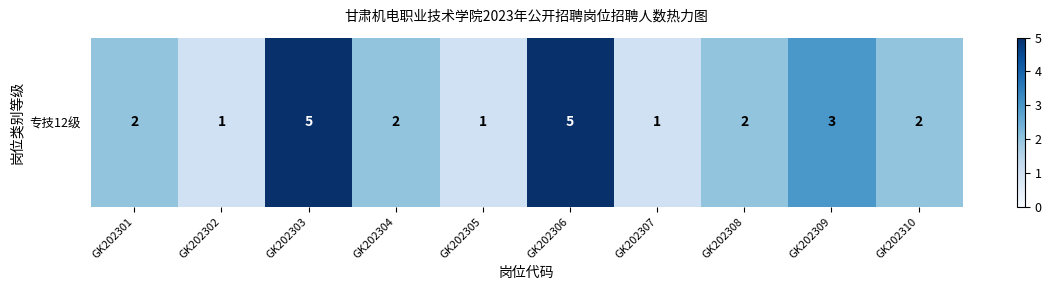

List the labels in order of value, largest first.

GK202303, GK202306, GK202309, GK202301, GK202304, GK202308, GK202310, GK202302, GK202305, GK202307